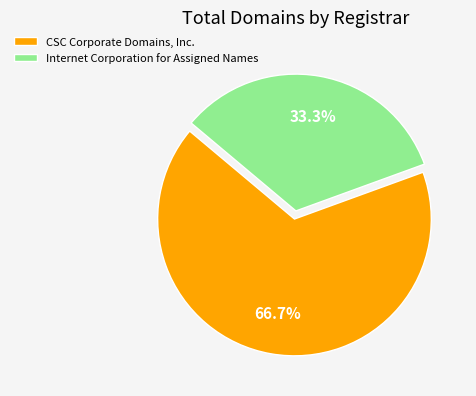

What portion of the pie excludes CSC Corporate Domains, Inc.?

33.3%